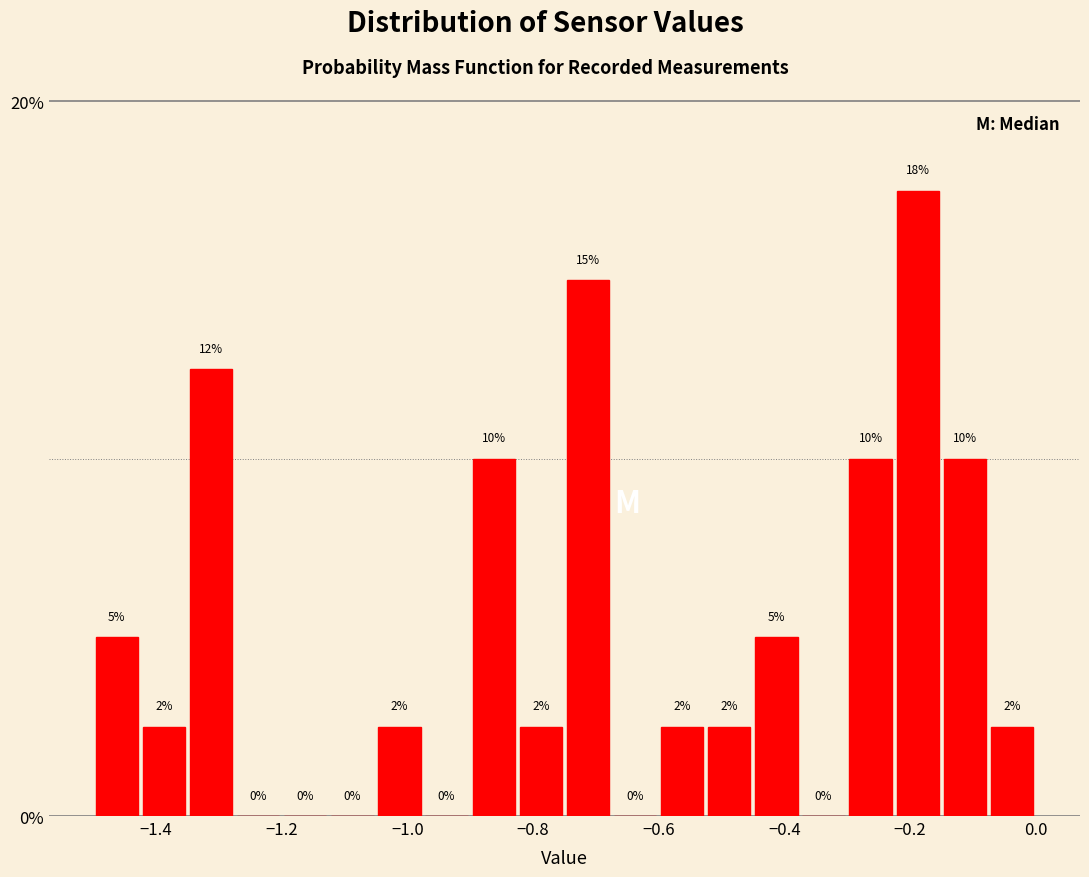

Around what value on the x-axis is the tallest bar? Give the approximate position of its centre, as read against the axis.

-0.18